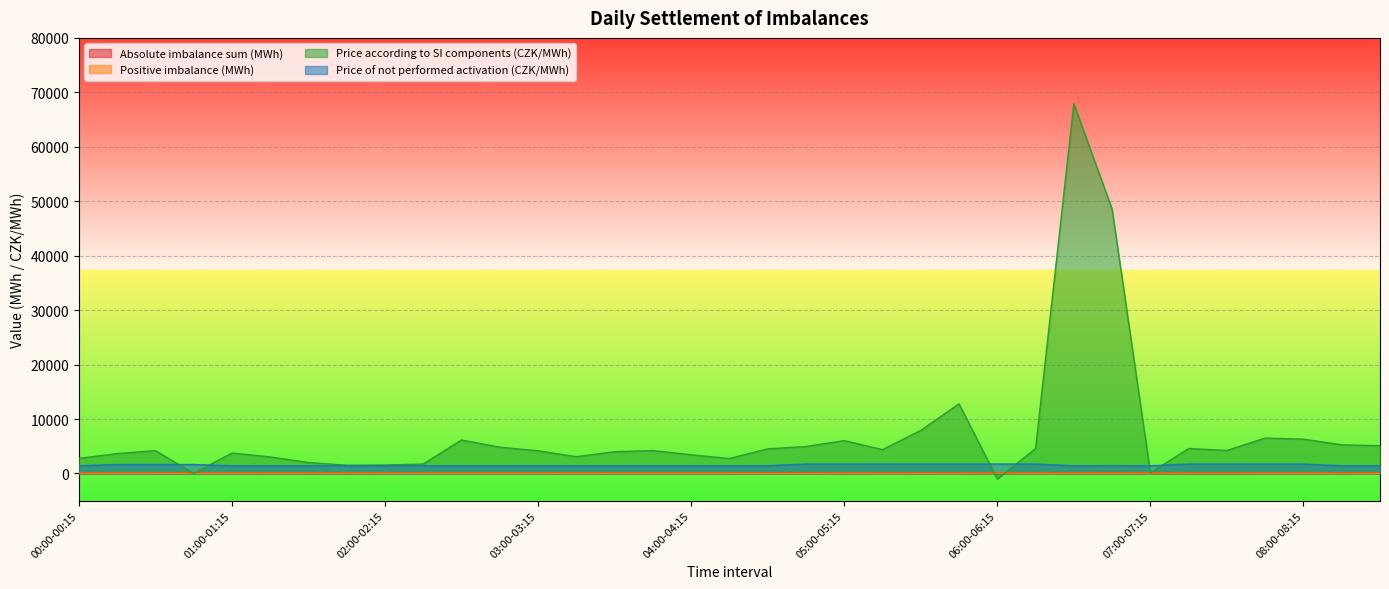

What is the value of the Price of not performed activation (CZK/MWh) point at the 18th from the left?

1403.9